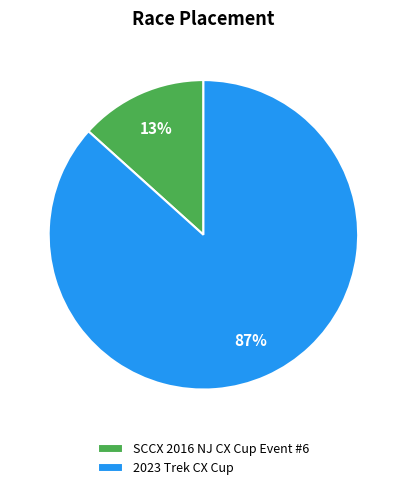

True or false: 2023 Trek CX Cup accounts for 78% of the total.

False